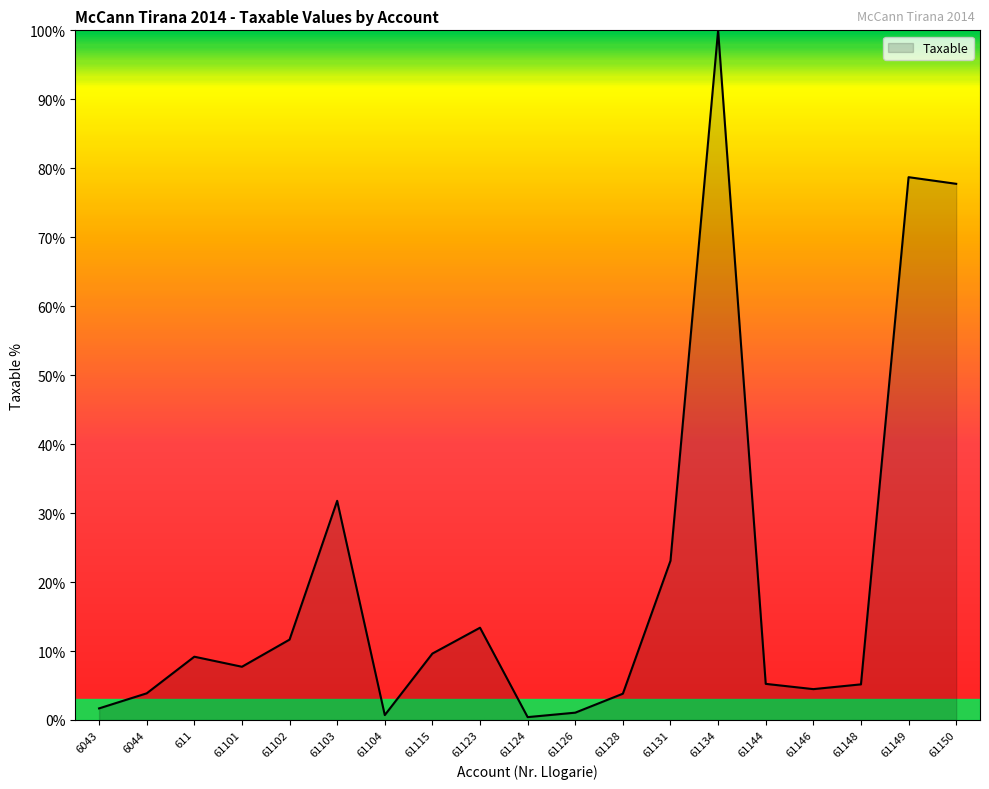

What is the difference between the maximum and minimum values?

99.6